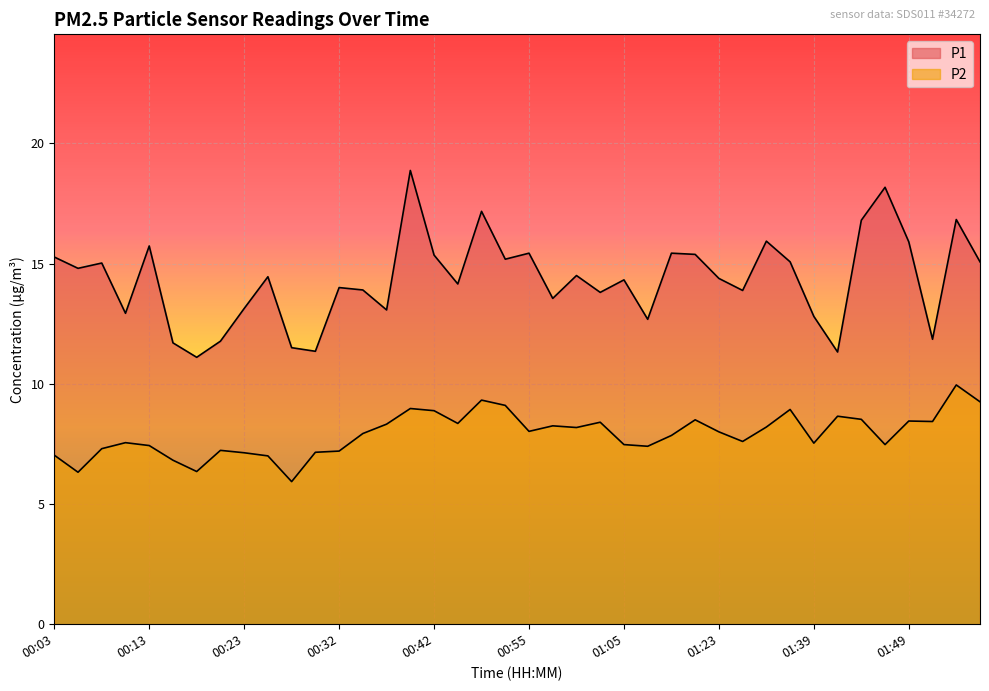

What are all the series names shown in the legend?

P1, P2